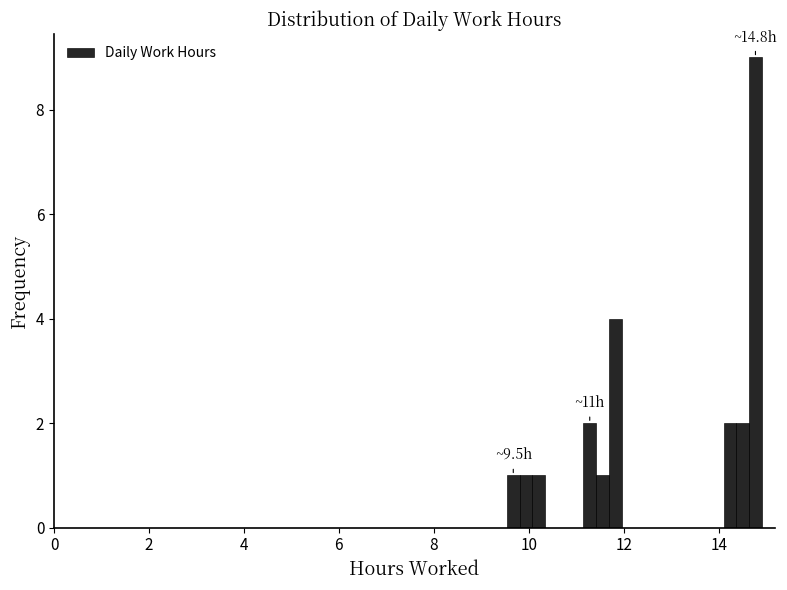

Read against the x-axis, roughly where is the centre of the tallest bar?

14.8